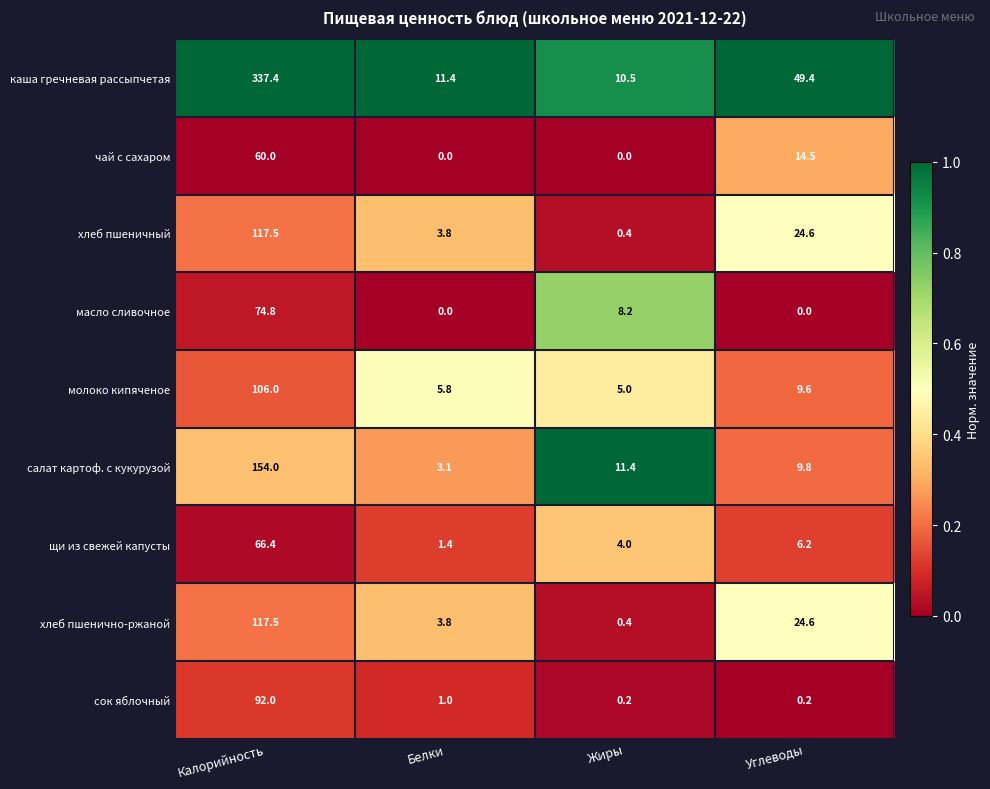

True or false: молоко кипяченое has a value of 5.8 at Белки.

True